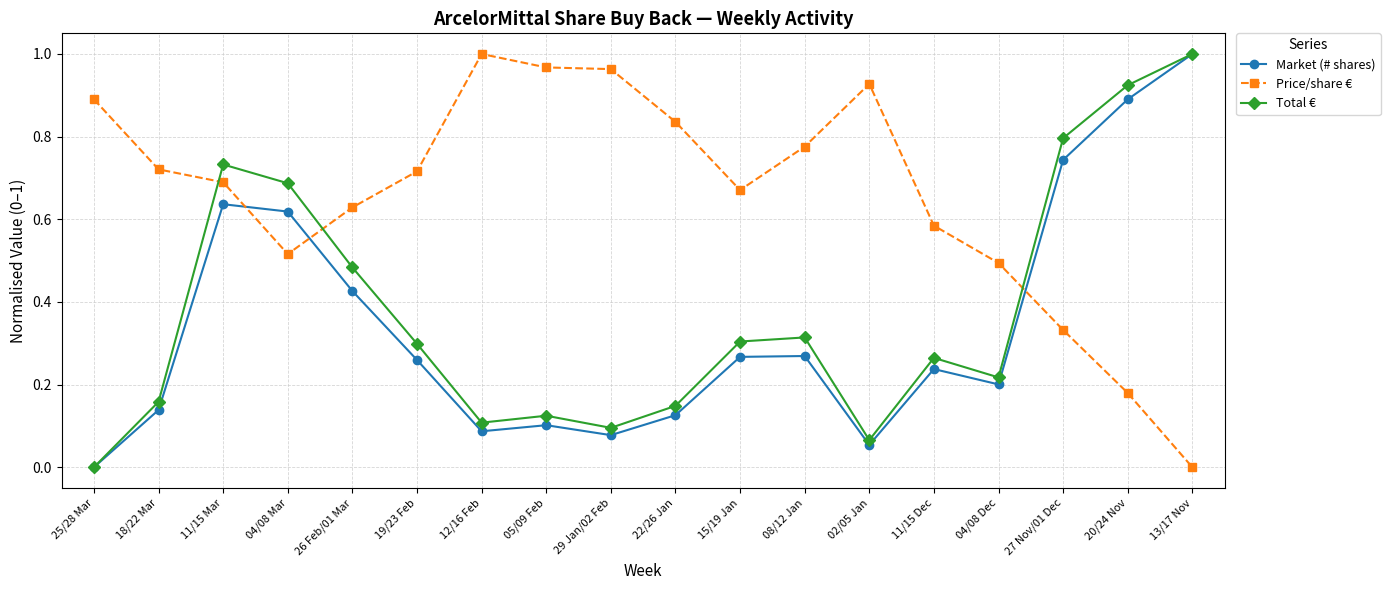

What is the label of the 4th point from the right?

04/08 Dec